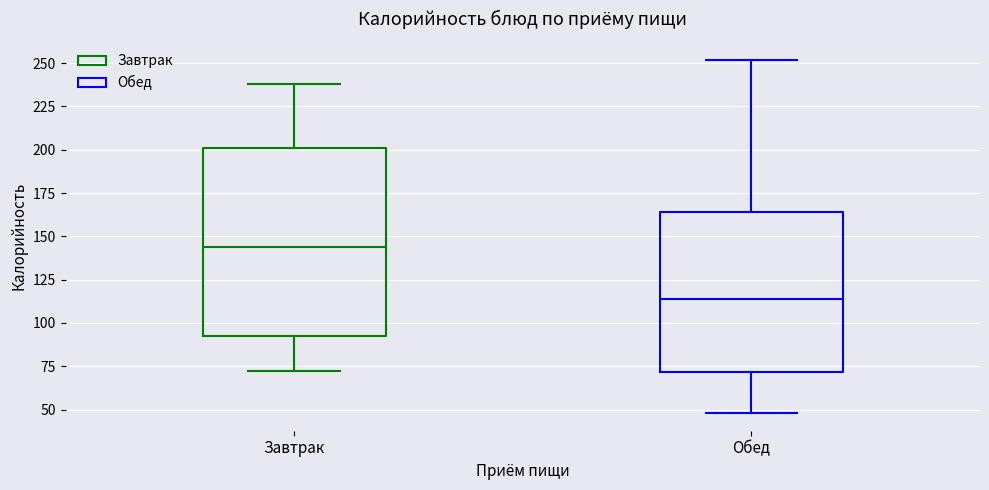

Where does the median line of the box for Обед sit on the y-axis? The values are not printed on the chart, so give them approximately, as read against the axis.

115